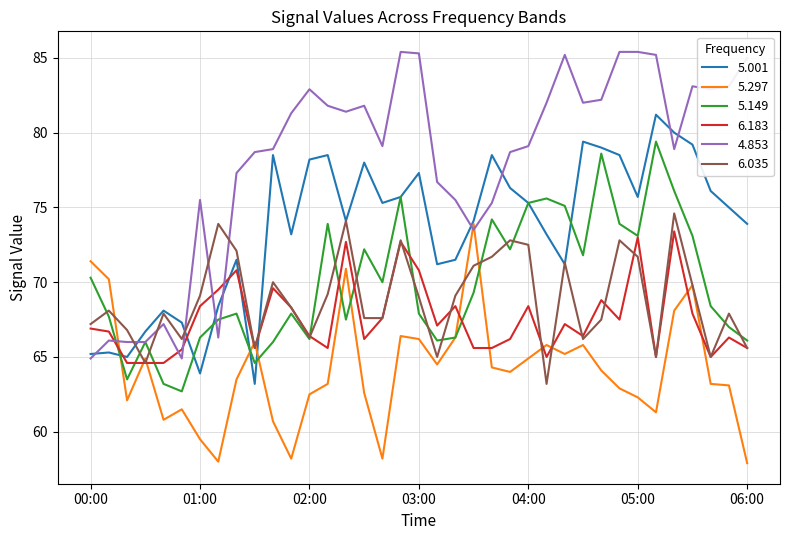

Which series ends up on top after the final intersection of 4.853 and 5.297?

4.853